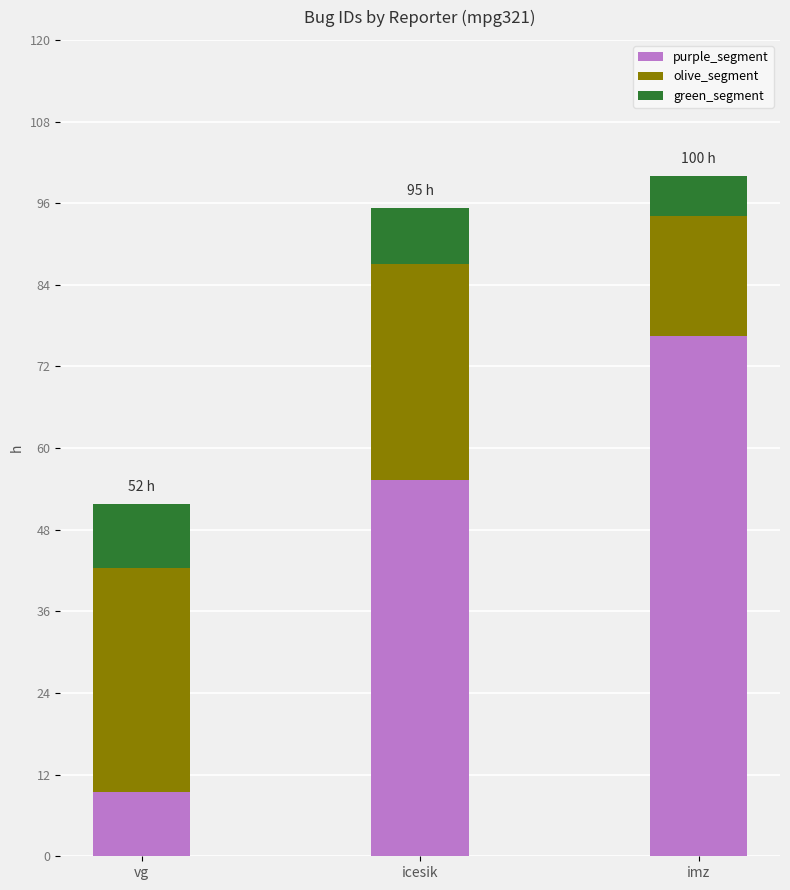

Is it true that purple_segment equals 9.4 at vg?

True